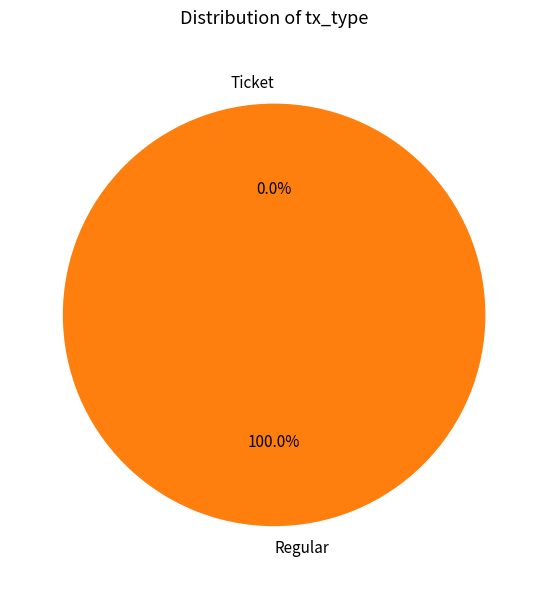

Which slice represents more than half of the pie?

Regular